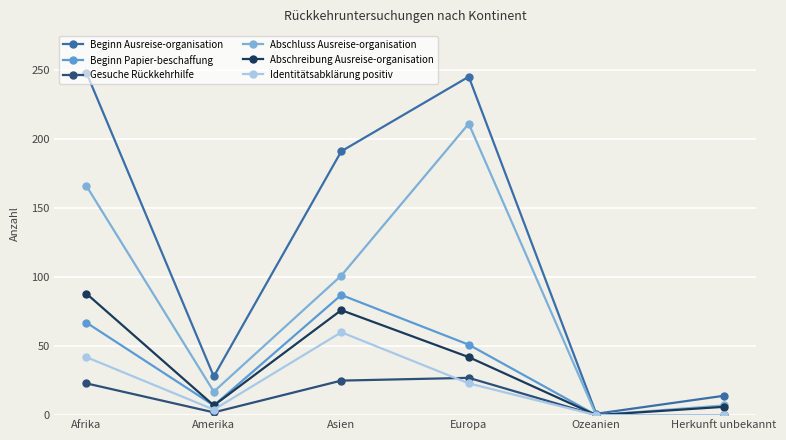

Count the number of categories in the chart.

6